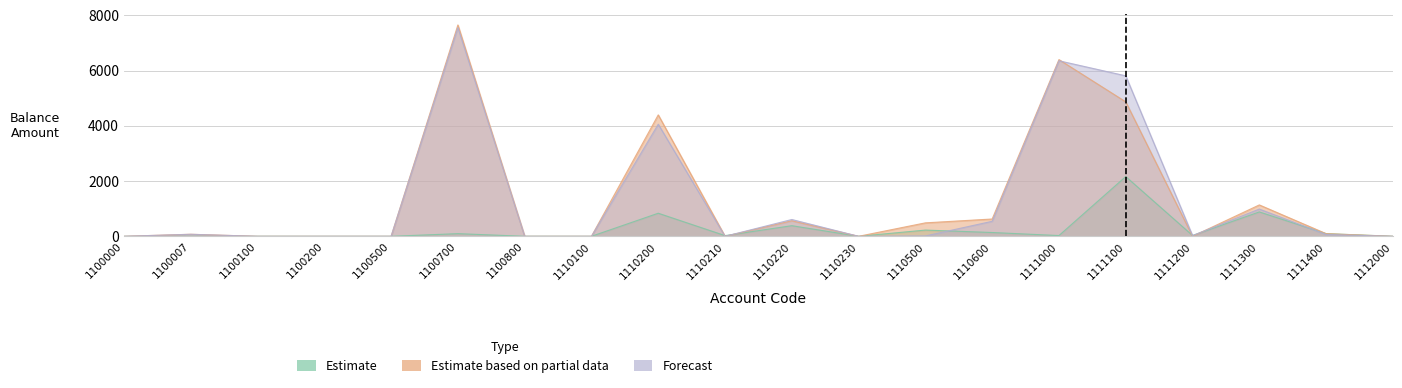

What is the total value across all series at 1110200?

9288.2